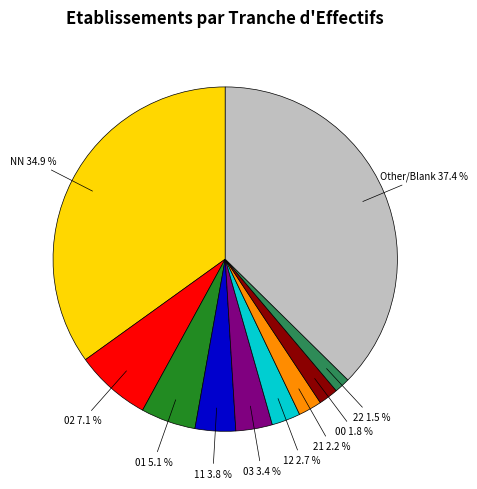

True or false: 01 accounts for 1% of the total.

False